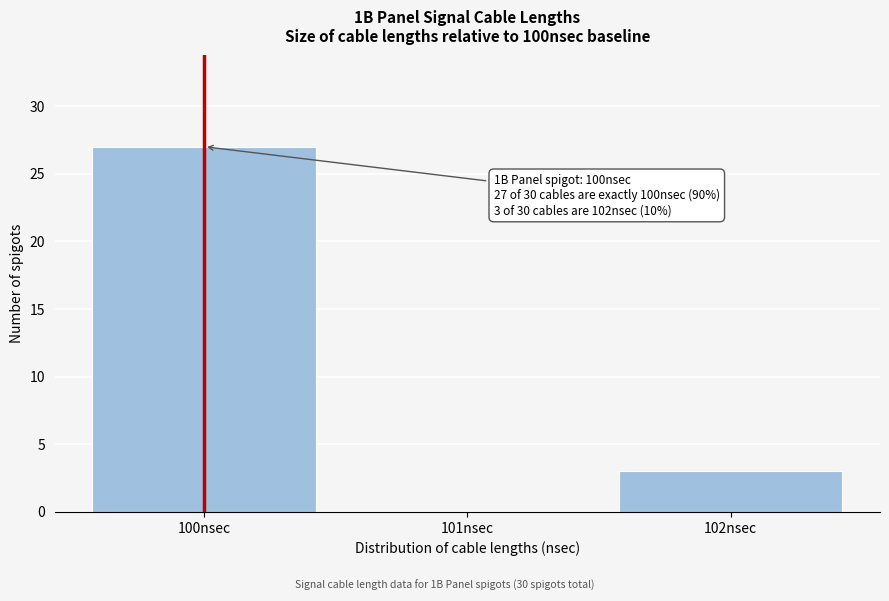

Reading left to right, transcribe all the data shown in this chart.

100nsec=27	101nsec=0	102nsec=3